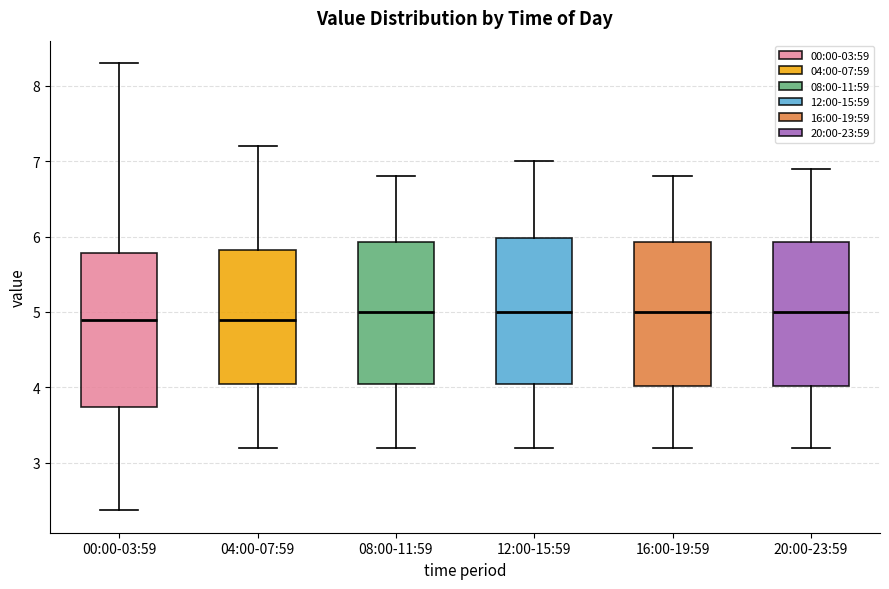

Where does the upper whisker of the box for 08:00-11:59 end on the y-axis? The values are not printed on the chart, so give them approximately, as read against the axis.

6.8